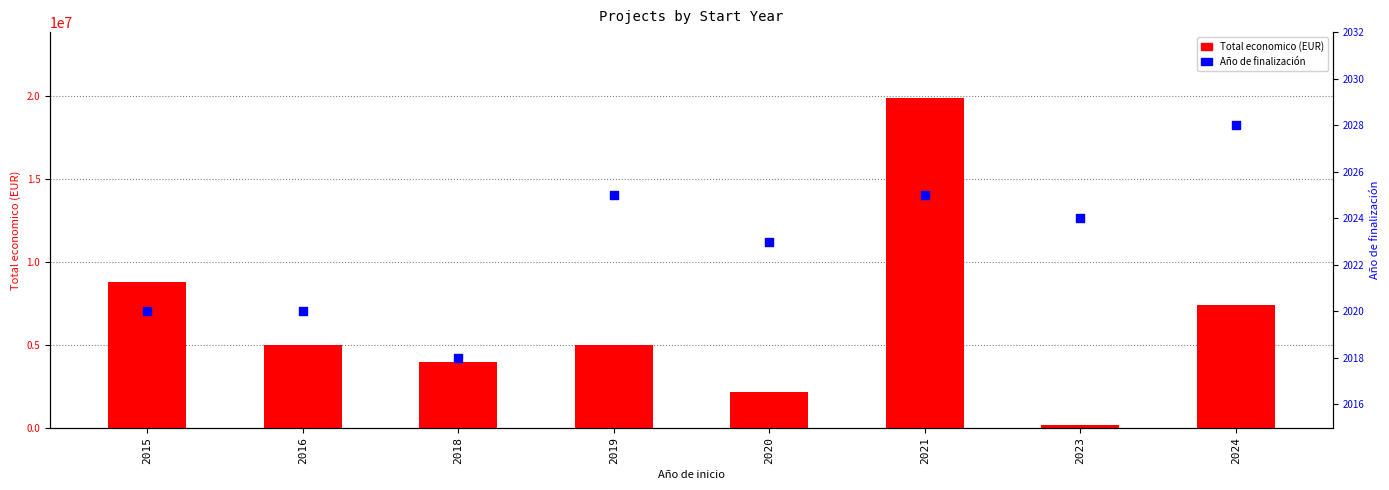

Which series reaches the minimum Y coordinate?

Ano de finalizacion